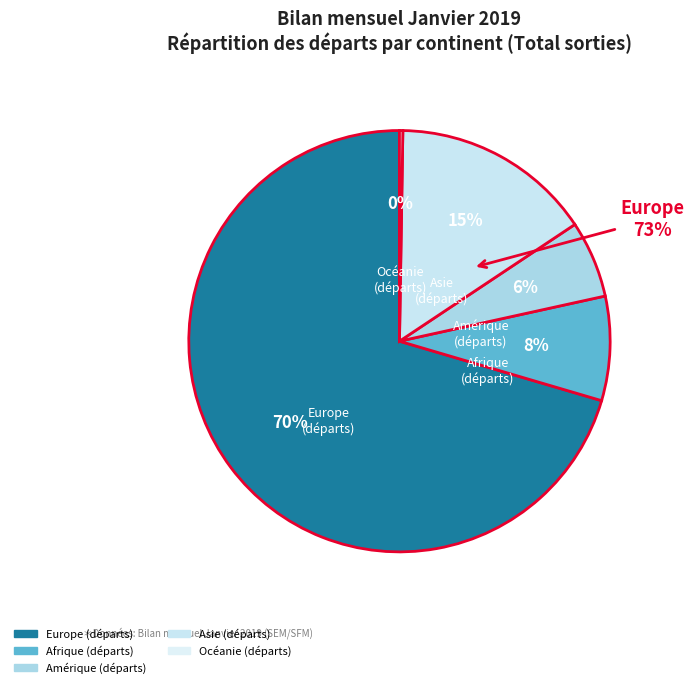

To the nearest percent, what portion does Afrique (départs) represent?

8%